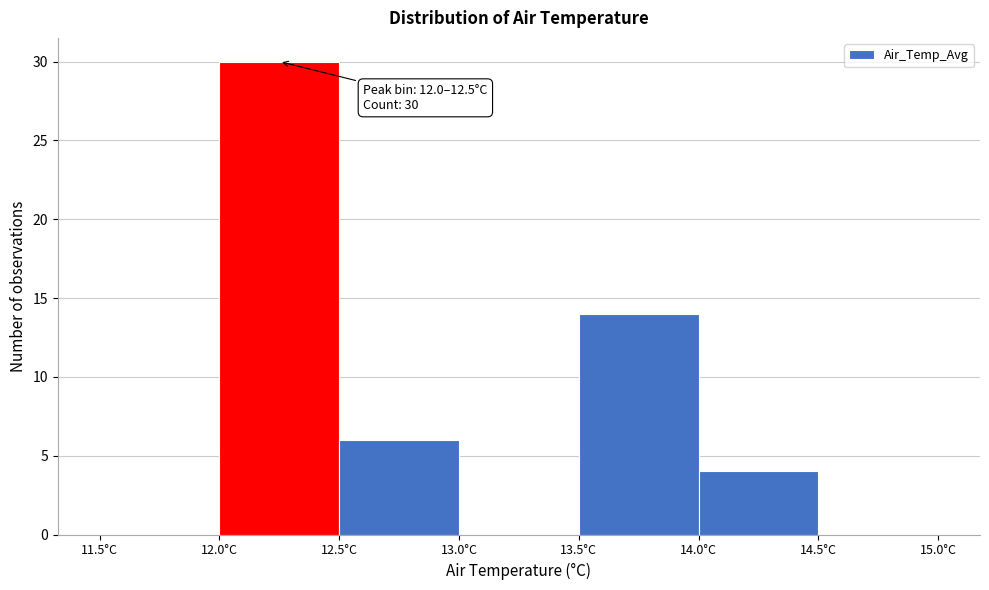

Which range on the x-axis has the tallest bar?

12.0 to 12.5